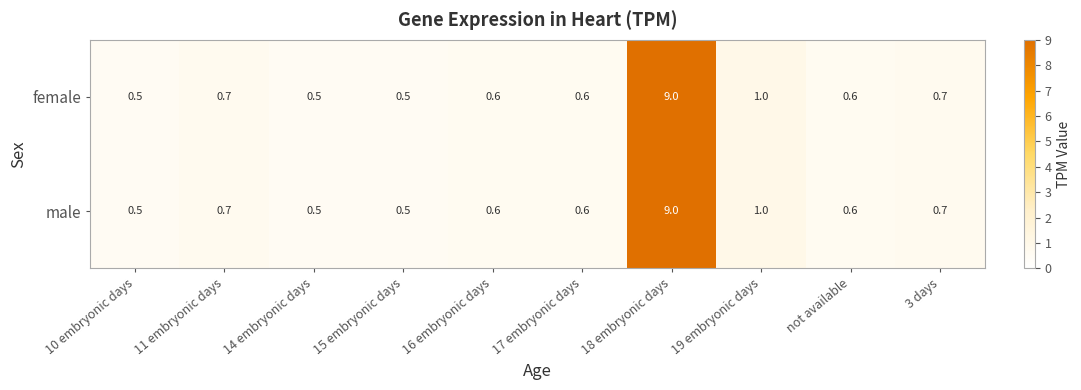

What is the greatest value displayed?

9.0